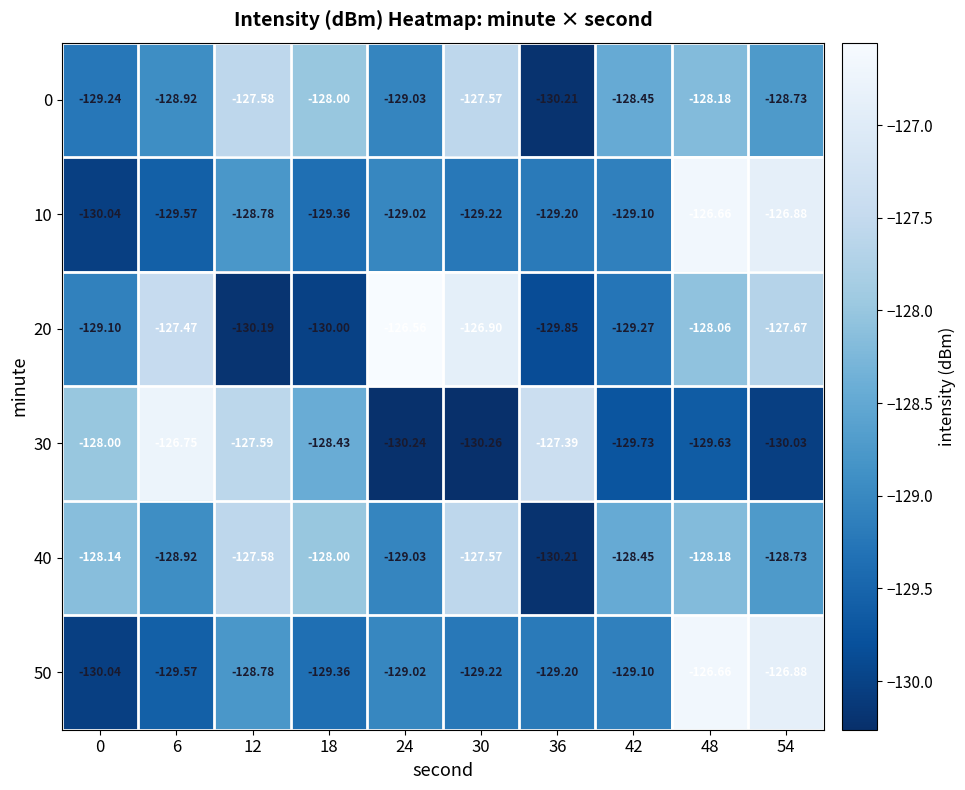

Rank the series by their maximum value, from lowest to highest.

0, 40, 30, 10, 50, 20